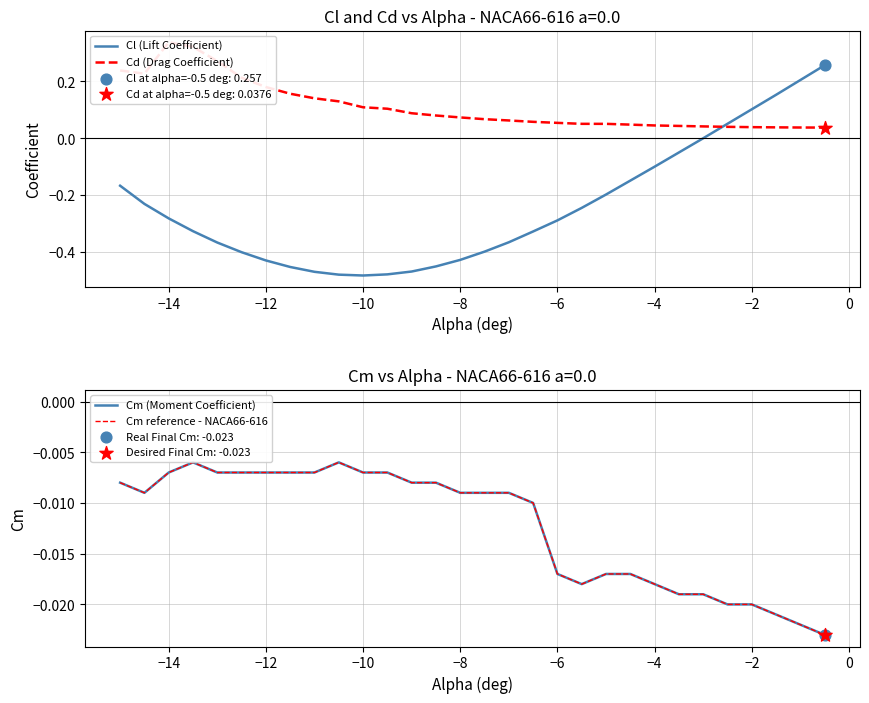

Which series contains the highest Y value?

Cd (Drag Coefficient)